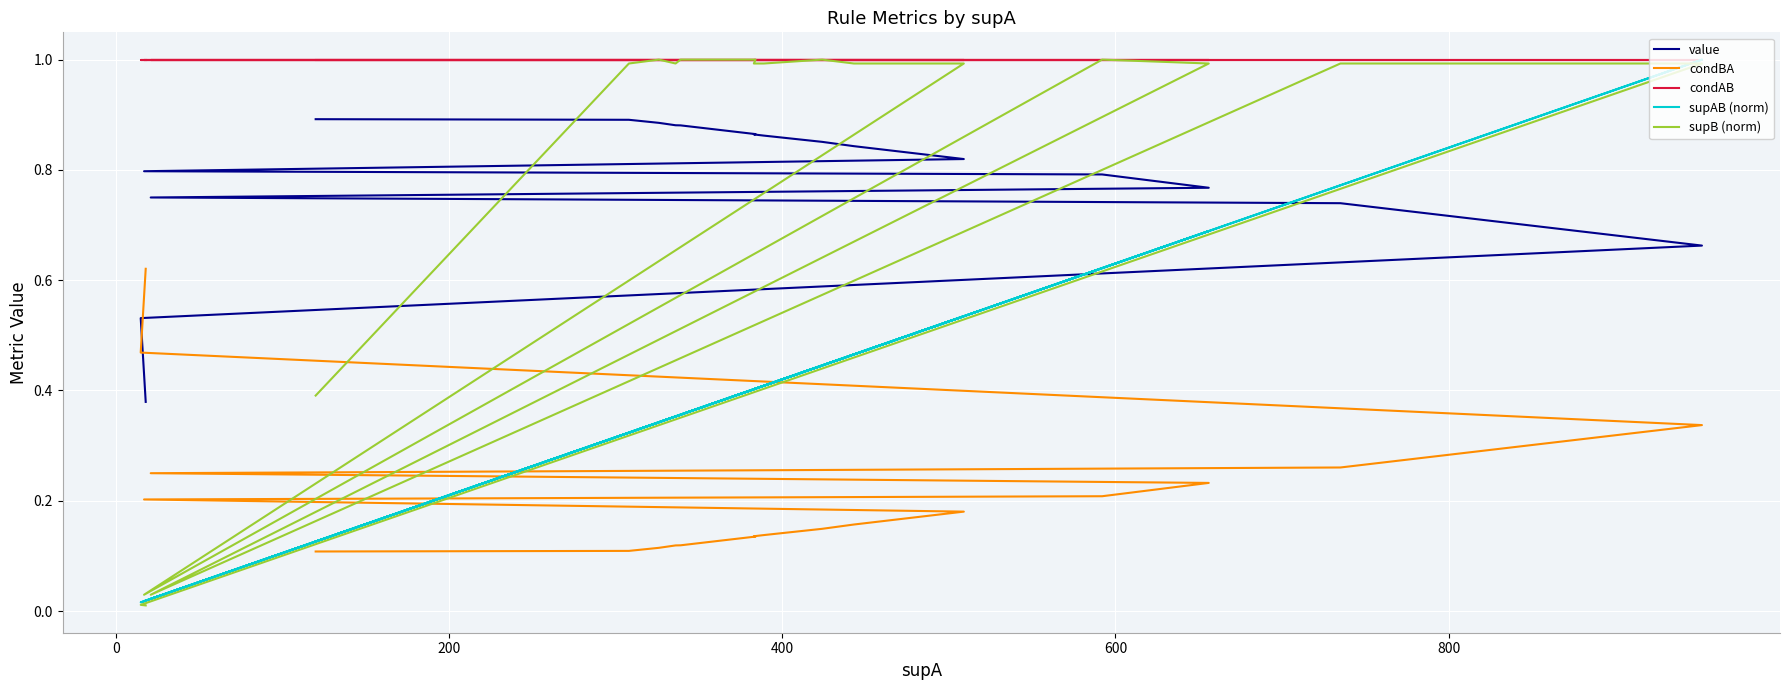

What is the value of the value point at the 4th from the left?

0.9